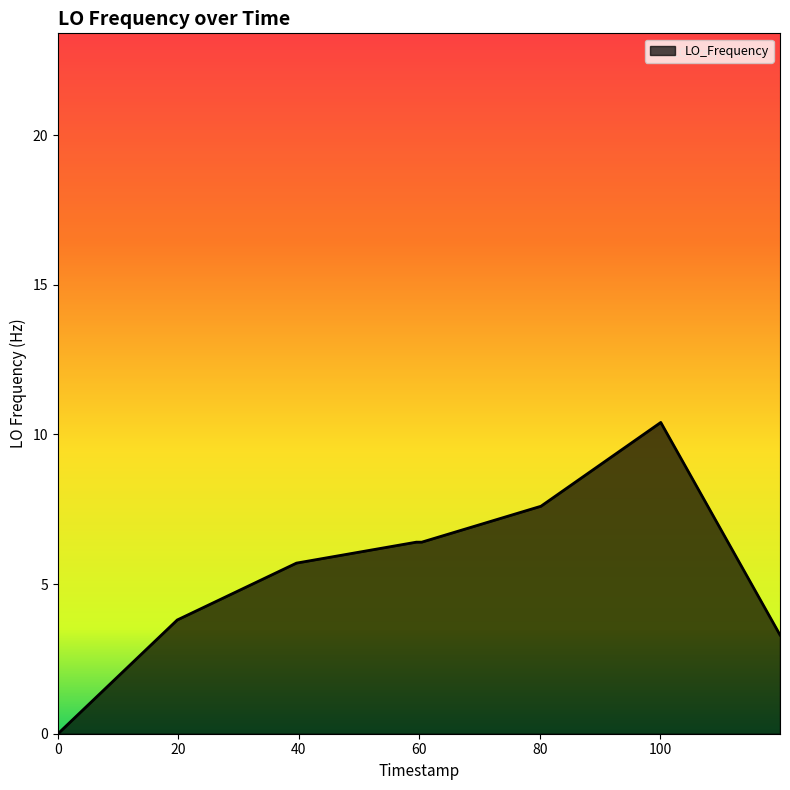

What is the average value?

5.4